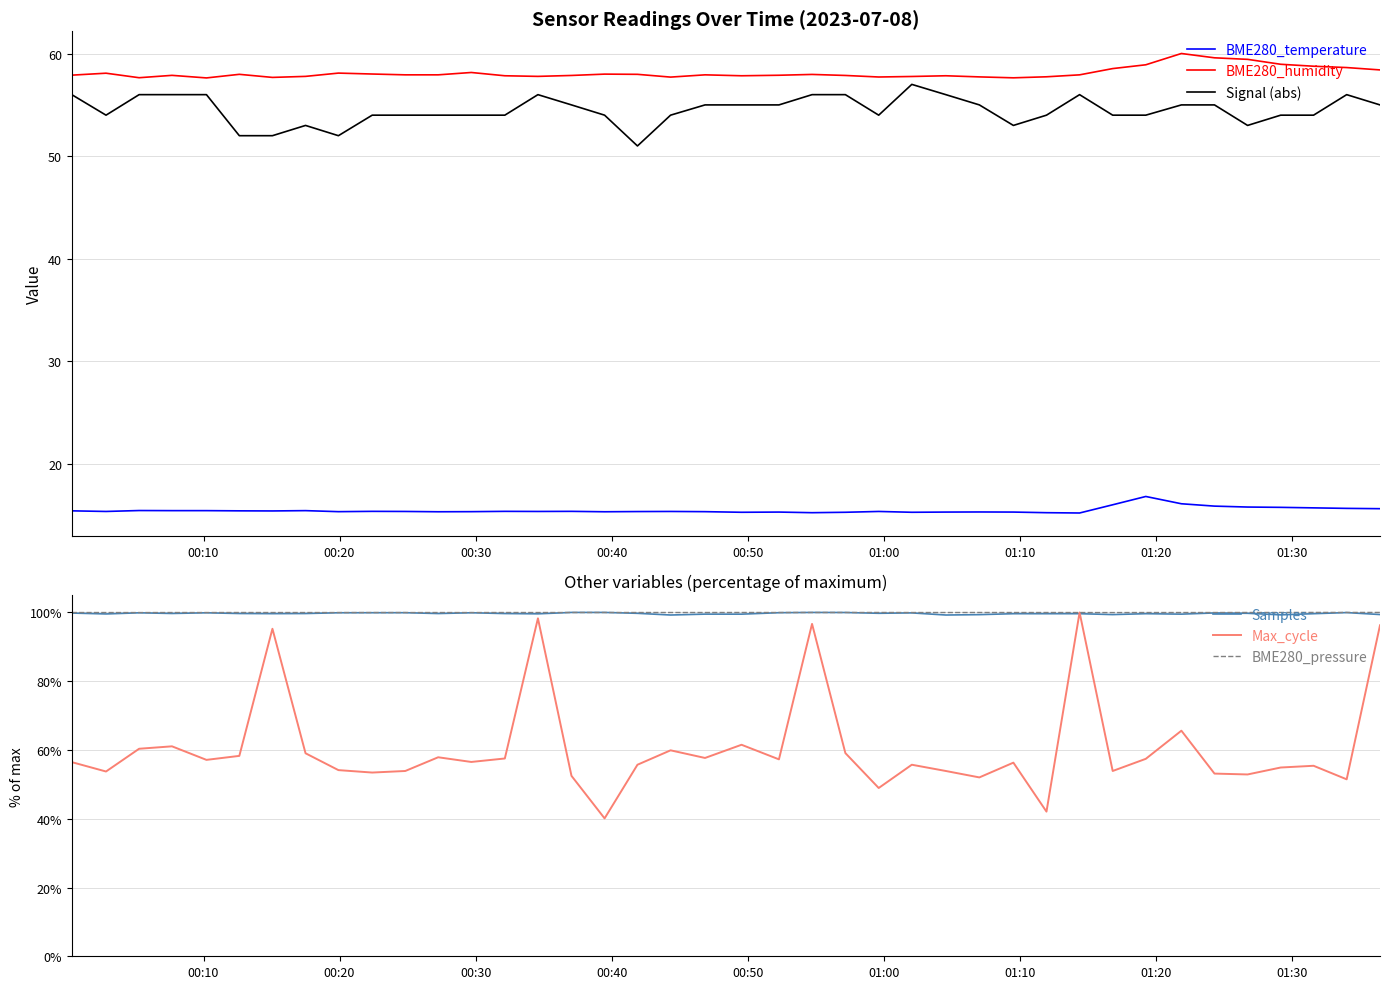

True or false: Signal (abs) and BME280_temperature cross at least once.

False